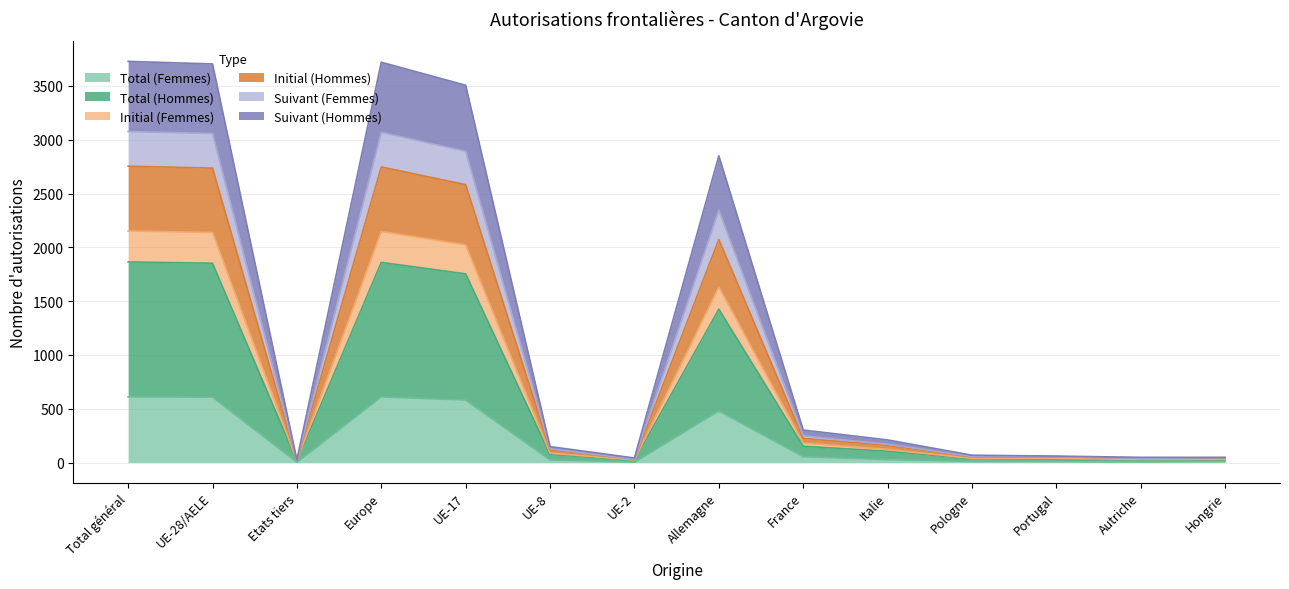

What is the difference between the highest and lowest values at Pologne?

58